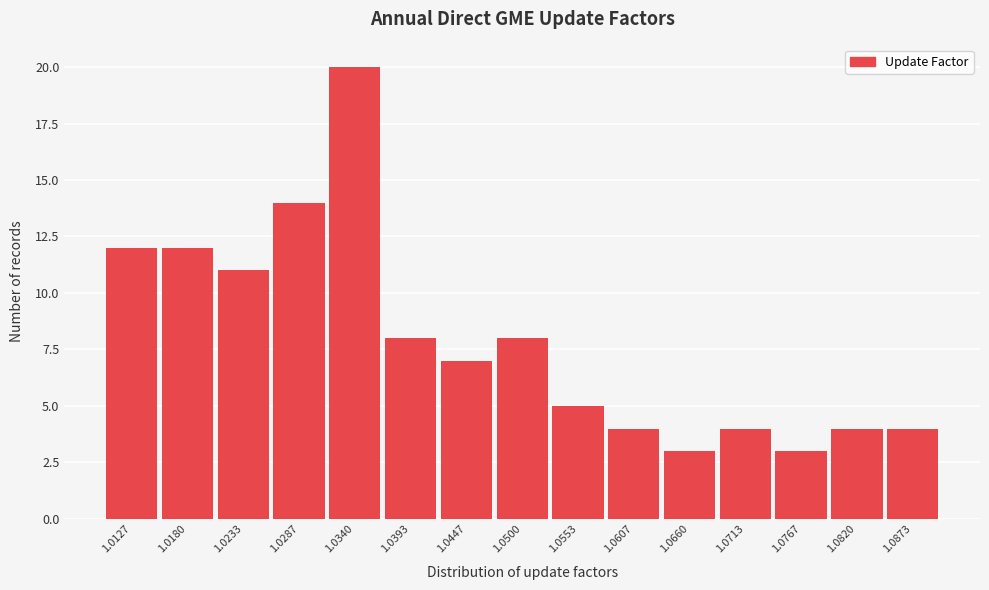

Which range on the x-axis has the tallest bar?

1.031 to 1.037